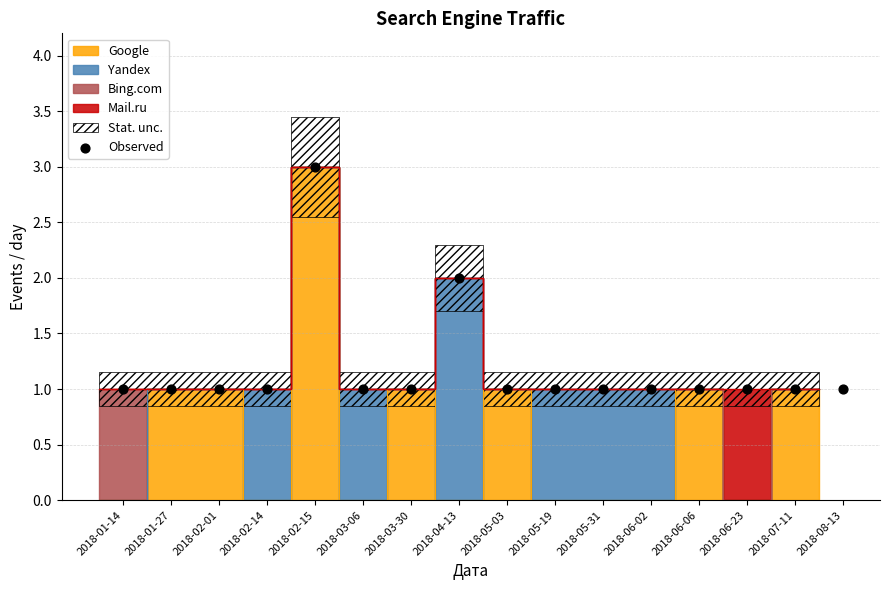

Approximately how many times larger is the value at 2018-03-30 compared to 2018-07-11?

1.0